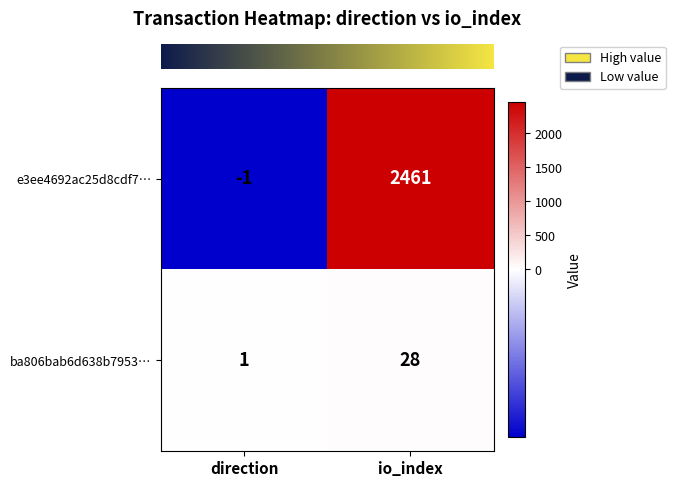

Count the number of data series in this chart.

2